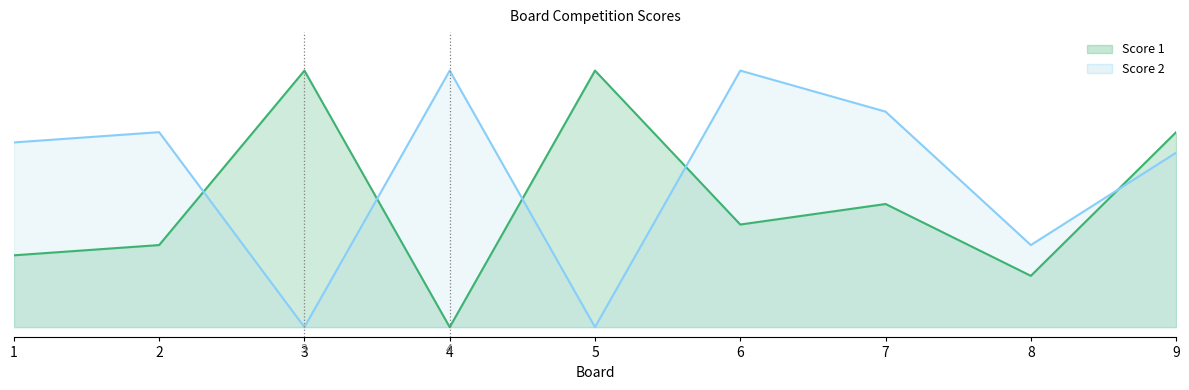

What are all the series names shown in the legend?

Score 1, Score 2